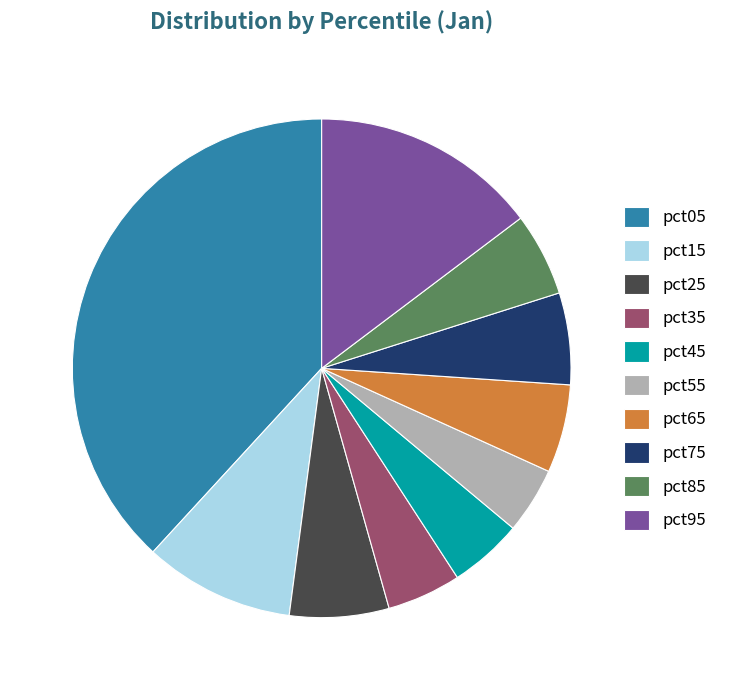

Combined, do pct45 and pct55 account for over 50%?

No